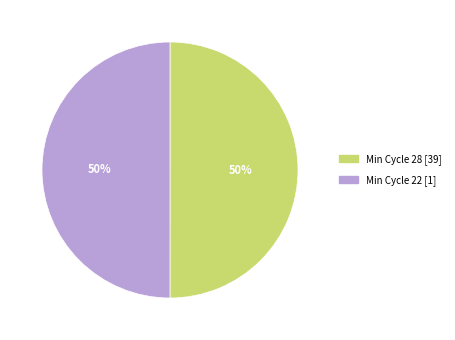

How many segments does this pie chart have?

2